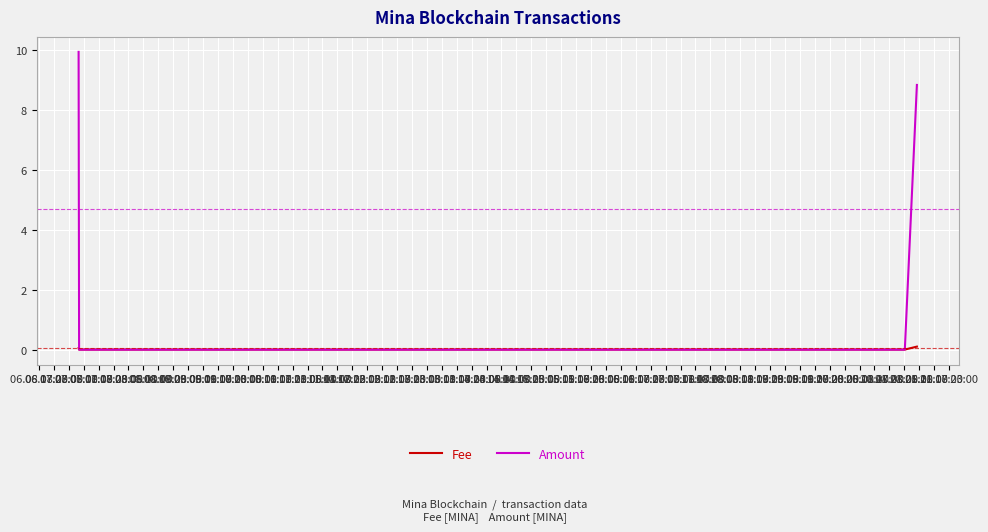

True or false: Fee has more than 1 interior local peaks.

False